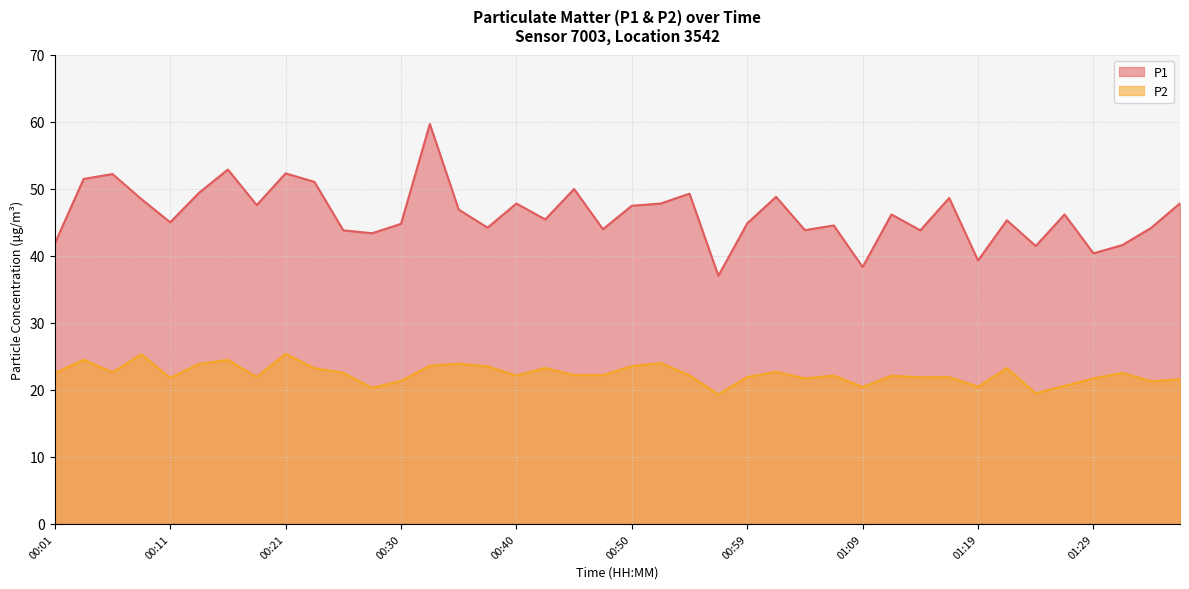

Does the chart display data point markers on the line(s)?

No